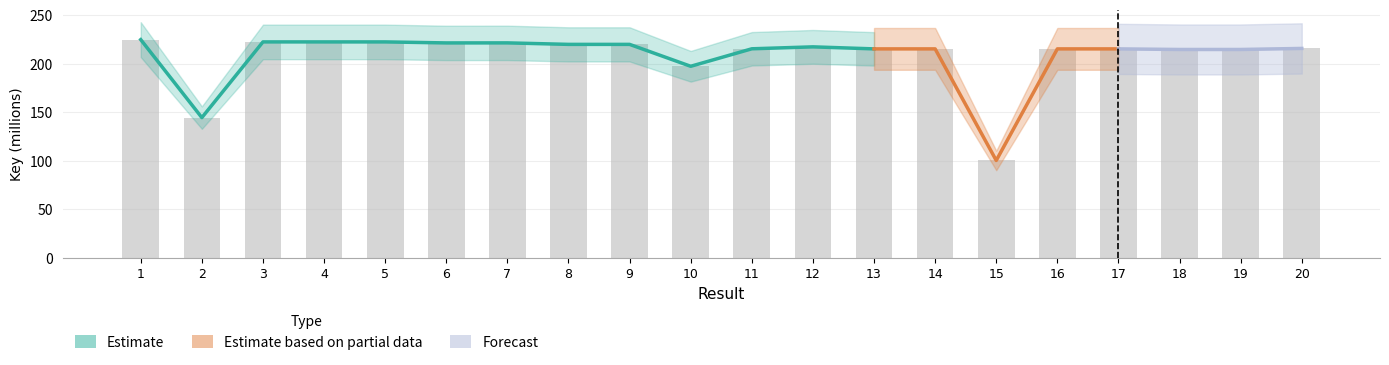

Approximately how many times larger is the value at 11 compared to 12?

1.0